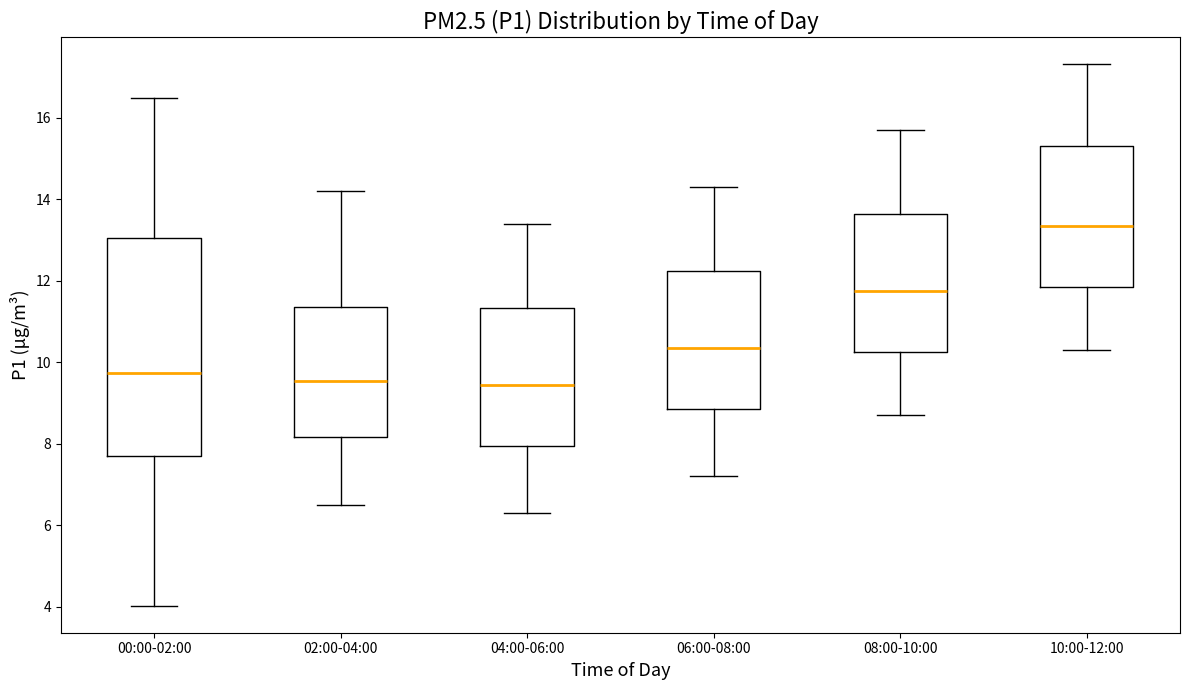

Which box has the highest median line?

10:00-12:00